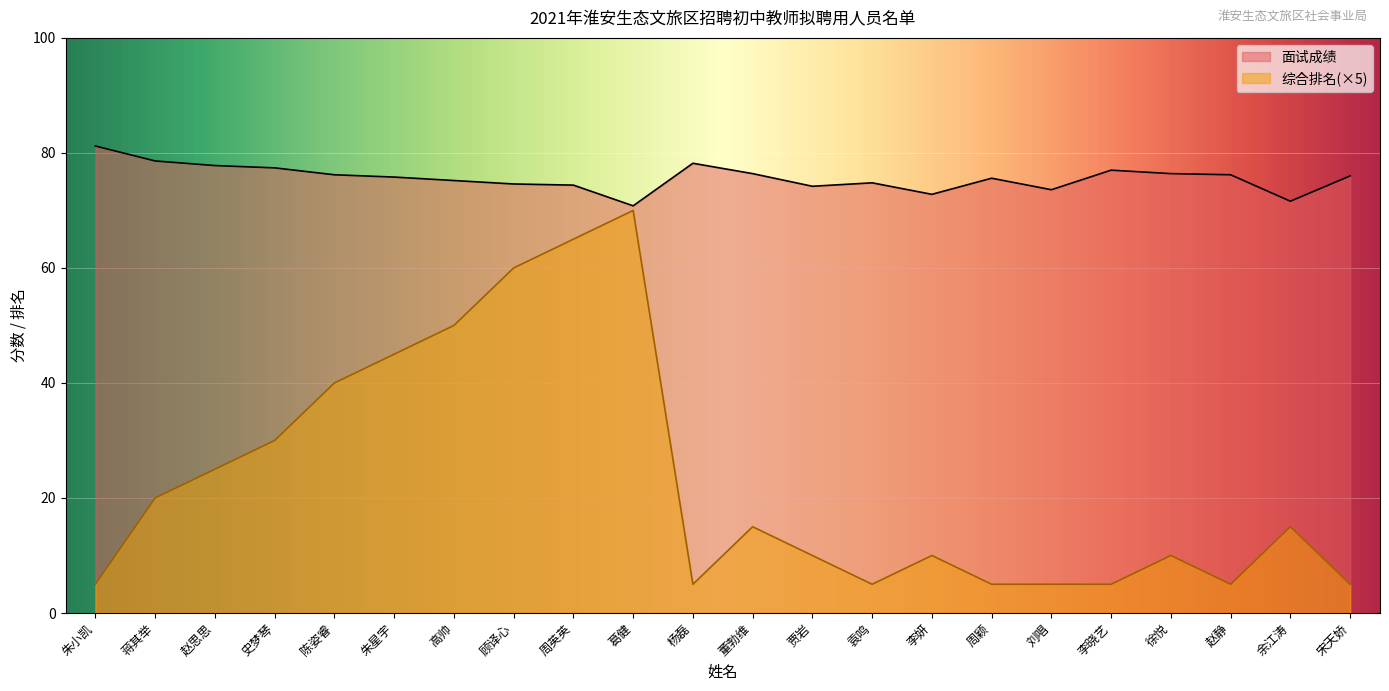

Reading left to right, what are all the values shown in this chart?

面试成绩: 朱小凯=81.2	蒋其举=78.6	赵思思=77.8	史梦琴=77.4	陈姿睿=76.2	朱星宇=75.8	高帅=75.2	顾译心=74.6	周英英=74.4	葛健=70.8	杨磊=78.2	董勃维=76.4	贾岩=74.2	袁鸣=74.8	李妍=72.8	周颖=75.6	刘唱=73.6	李晓艺=77.0	徐悦=76.4	赵静=76.2	余江涛=71.6	宋天娇=76.0
综合排名: 朱小凯=5.0	蒋其举=20.0	赵思思=25.0	史梦琴=30.0	陈姿睿=40.0	朱星宇=45.0	高帅=50.0	顾译心=60.0	周英英=65.0	葛健=70.0	杨磊=5.0	董勃维=15.0	贾岩=10.0	袁鸣=5.0	李妍=10.0	周颖=5.0	刘唱=5.0	李晓艺=5.0	徐悦=10.0	赵静=5.0	余江涛=15.0	宋天娇=5.0